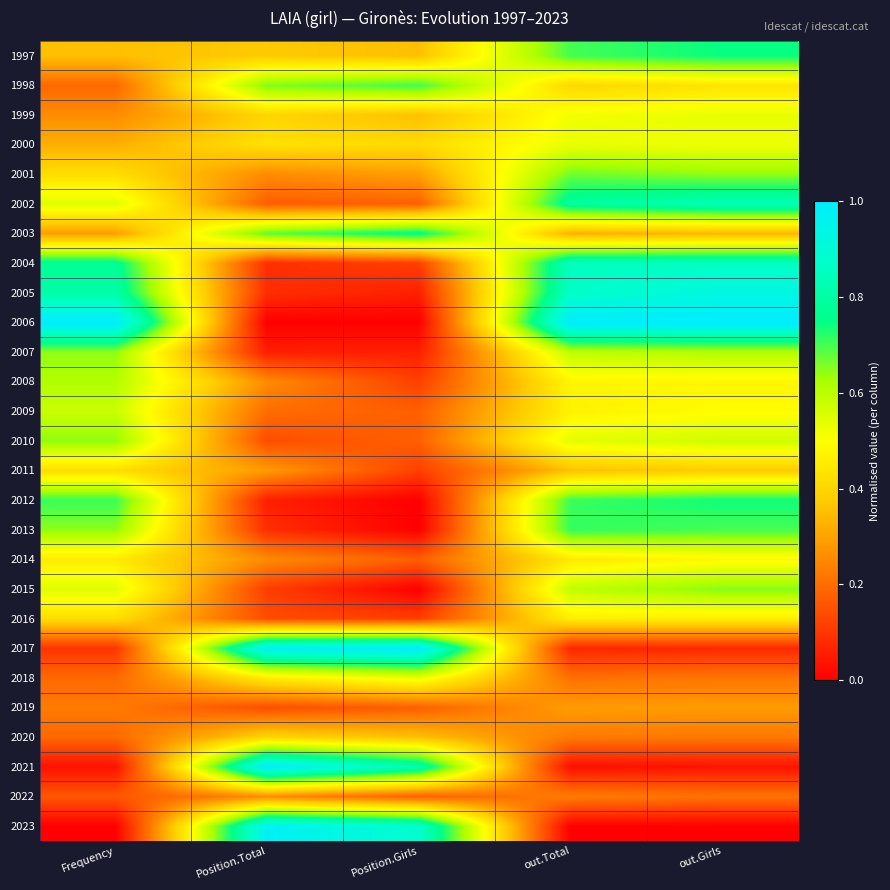

Which has a higher value, Frequency or Position.Total?

Position.Total